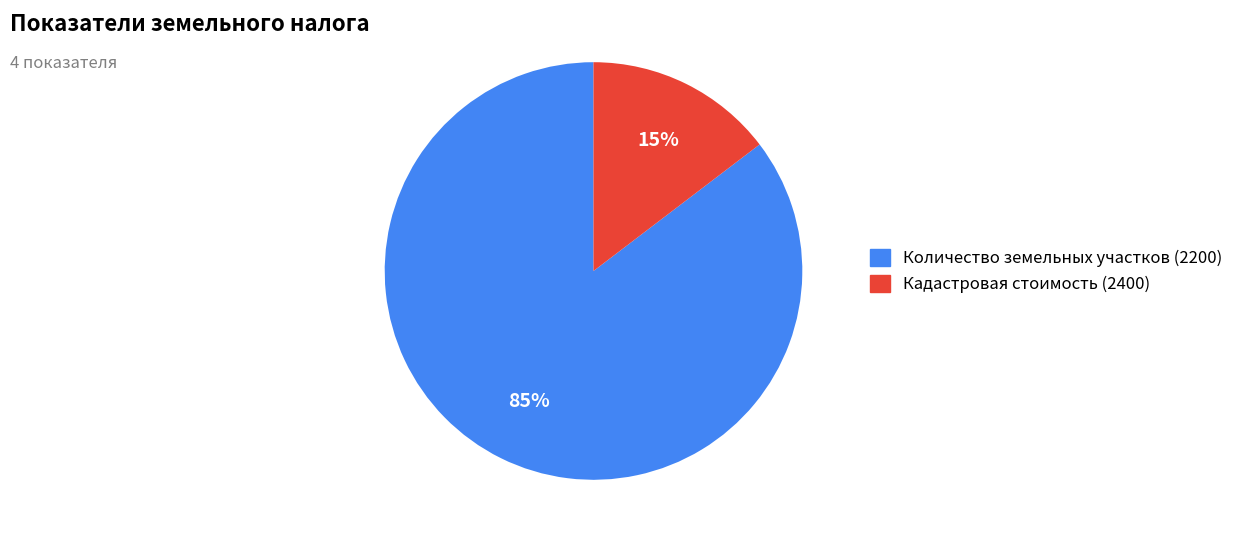

Is there a majority slice in this chart?

Yes